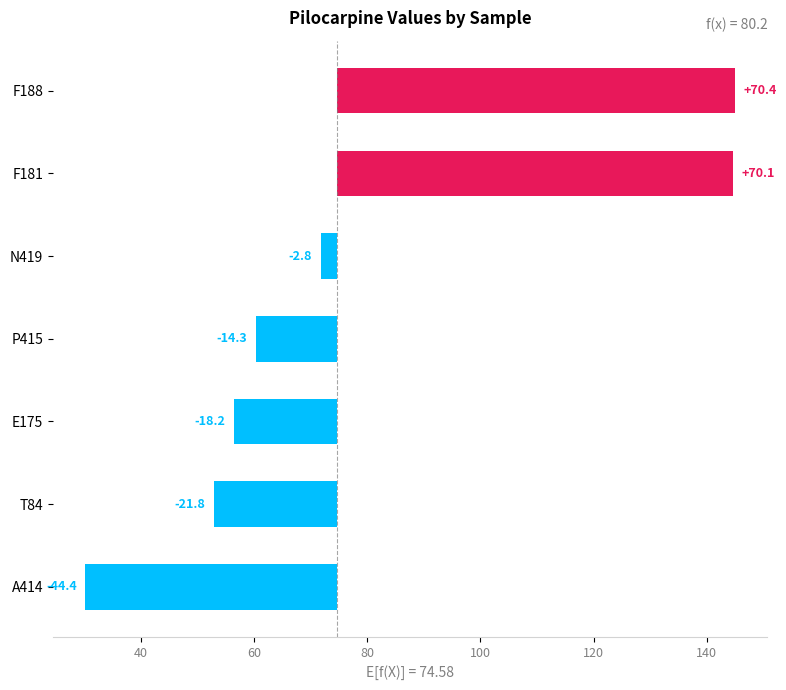

What is the value of the 2nd bar from the left?

-21.8